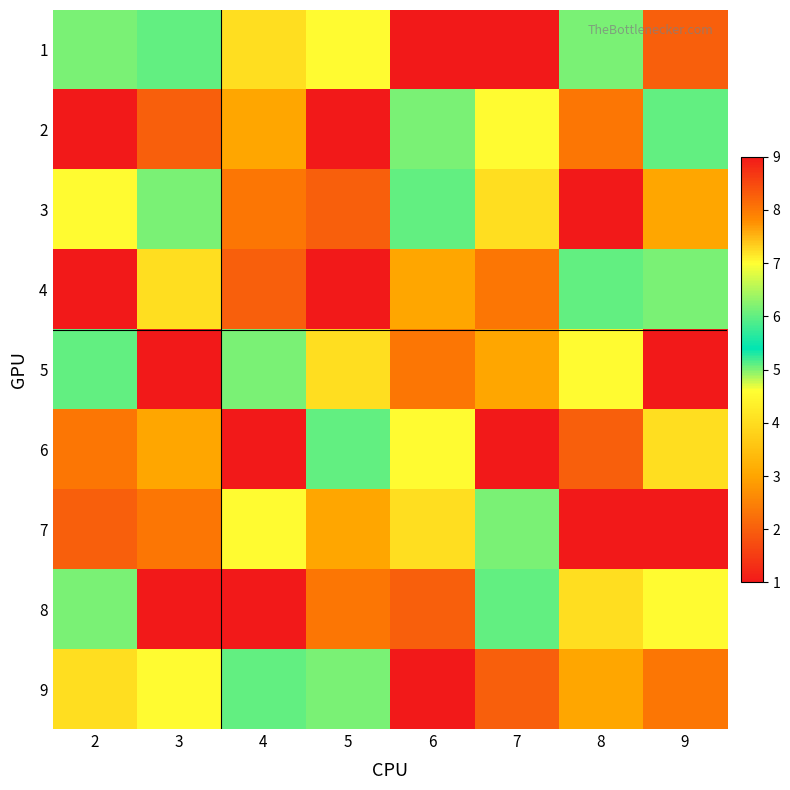

Which series has the largest total across all categories?

3